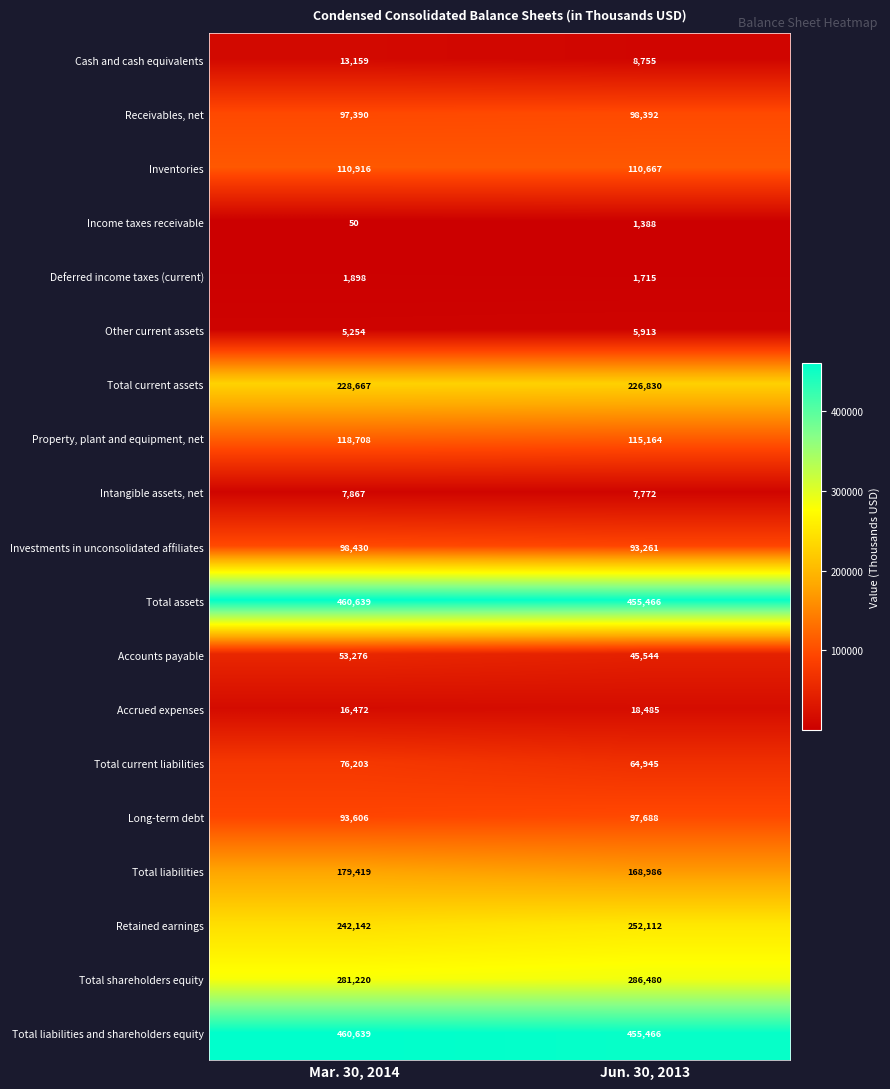

The value of Receivables, net at Mar. 30, 2014 is 155934. True or false?

False